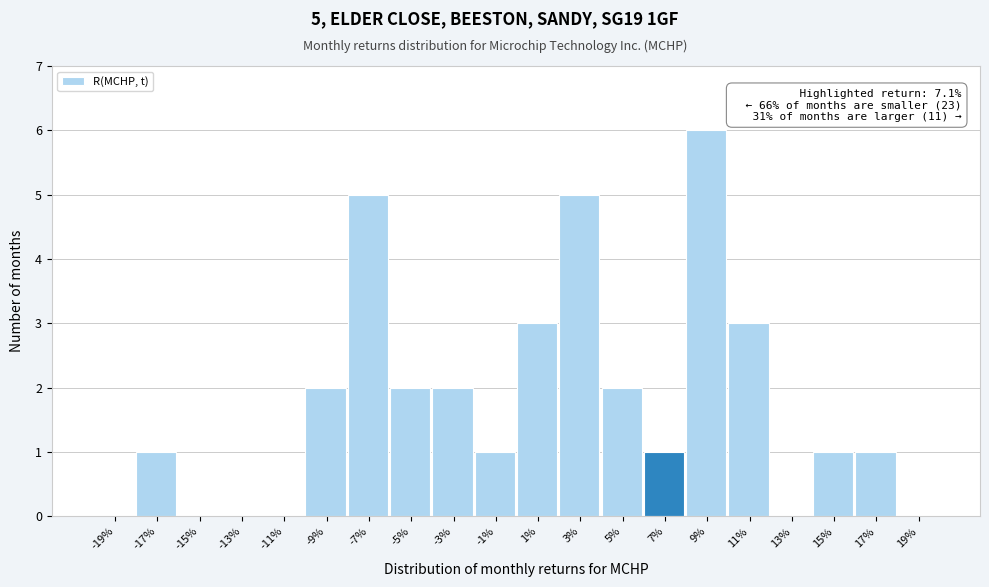

Reading left to right, list all the values displayed in this chart.

-19%=0	-17%=1	-15%=0	-13%=0	-11%=0	-9%=2	-7%=5	-5%=2	-3%=2	-1%=1	1%=3	3%=5	5%=2	7%=1	9%=6	11%=3	13%=0	15%=1	17%=1	19%=0